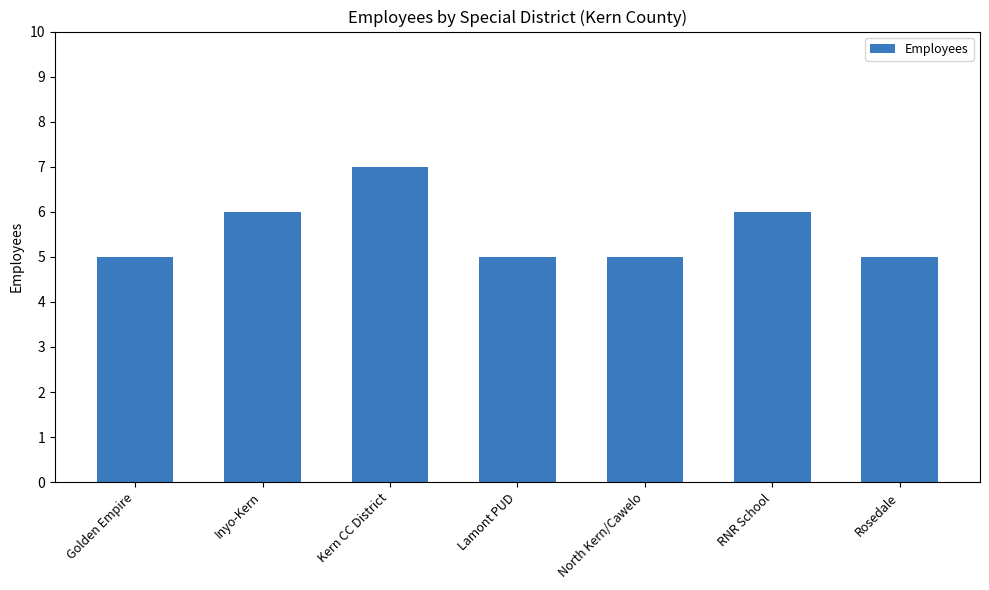

What is the maximum value shown in the chart?

7